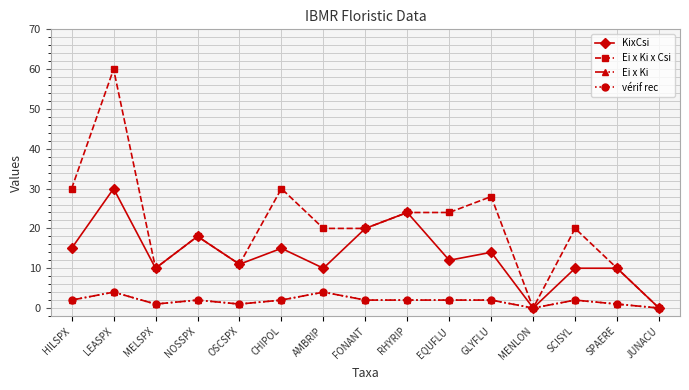

True or false: vérif rec and Ei x Ki x Csi intersect in this chart.

False